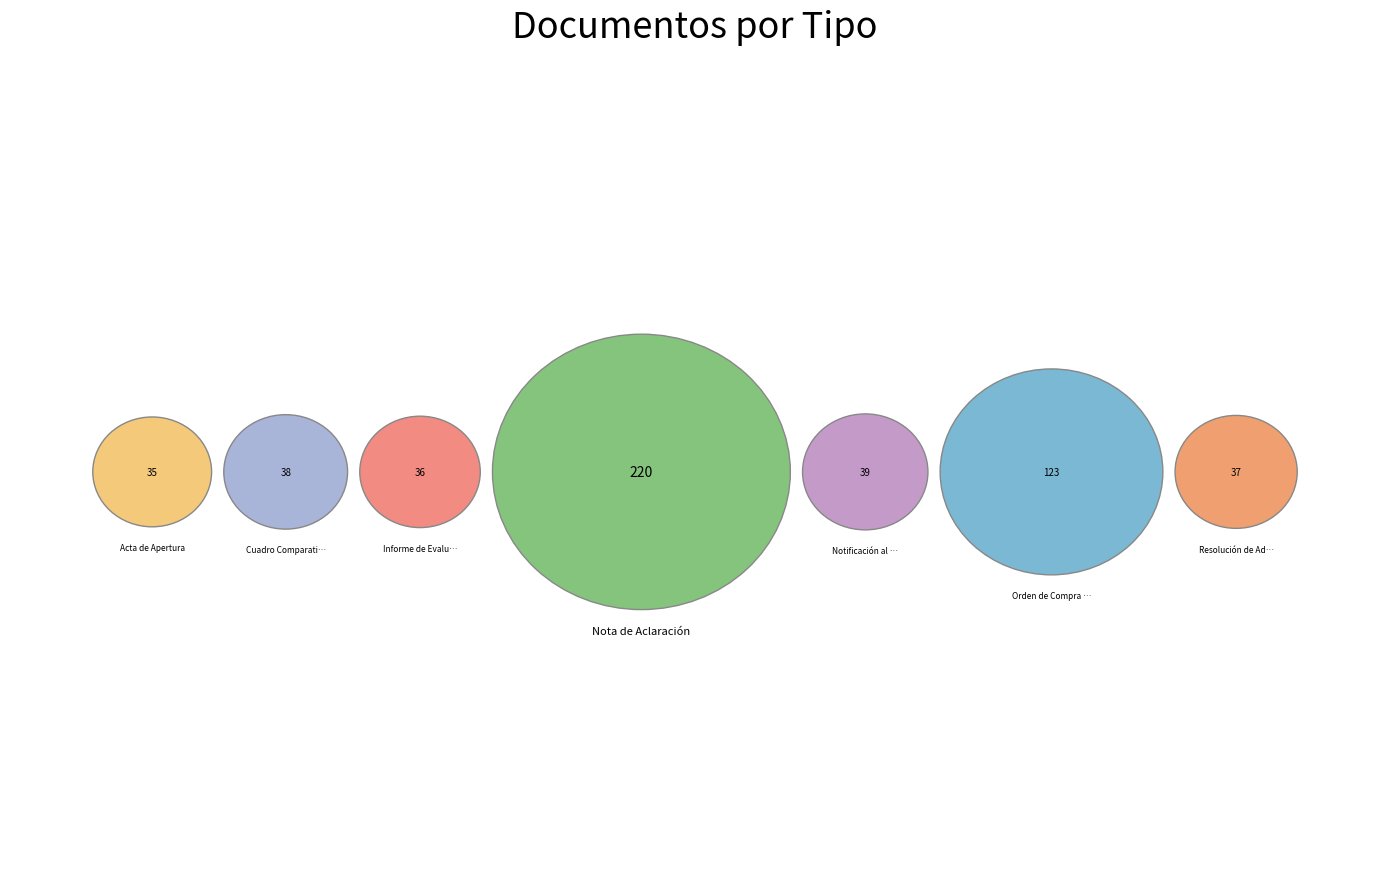

Is there a majority slice in this chart?

No